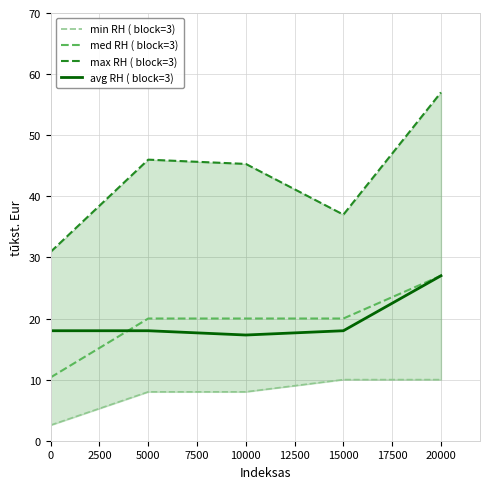

True or false: med RH ( block=3) and max RH ( block=3) intersect in this chart.

False